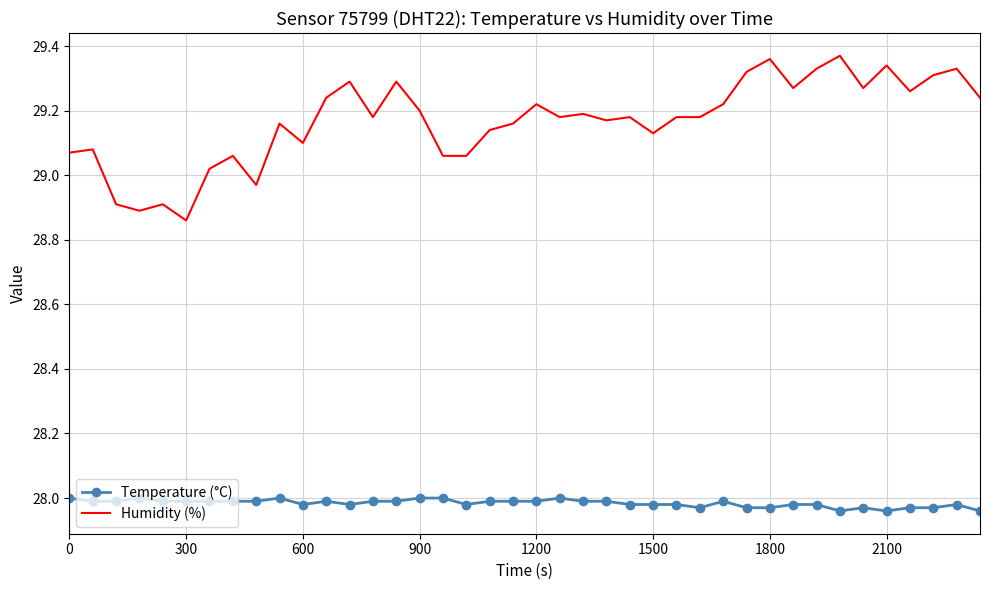

Which series has the largest total across all categories?

Humidity (%)